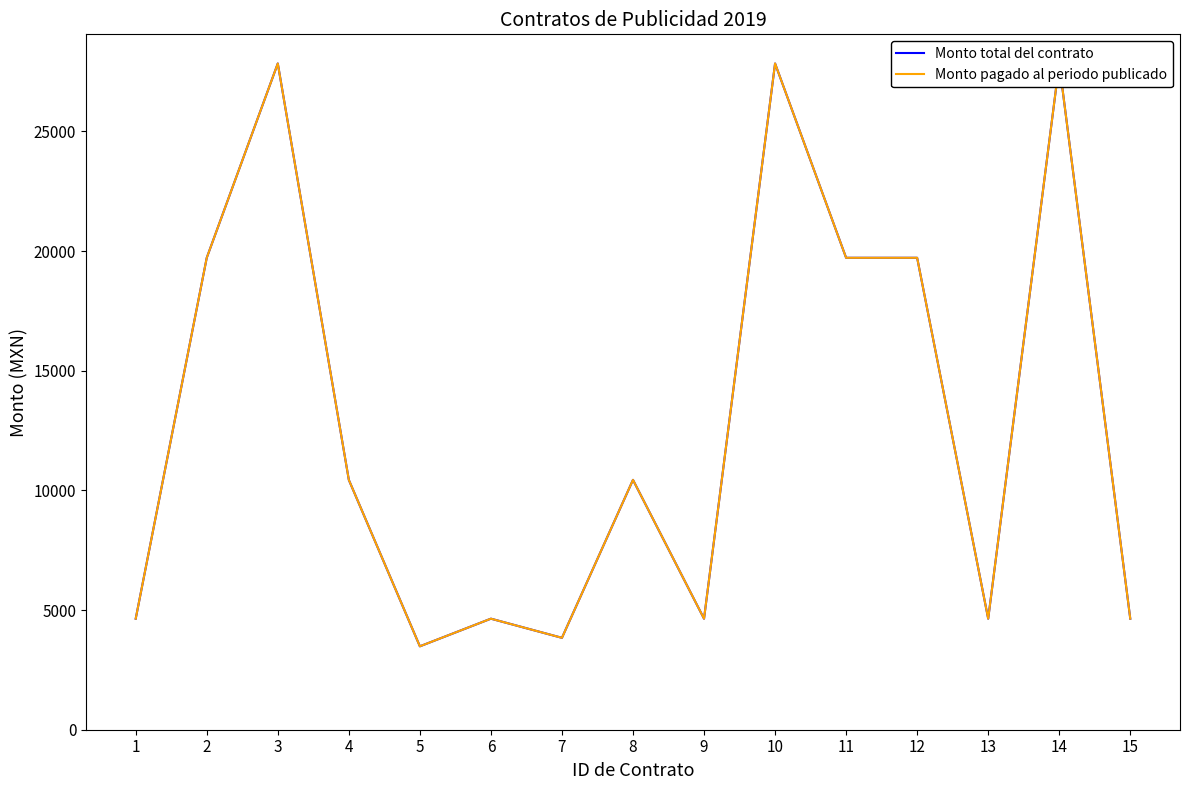

Reading left to right, extract all data points from this chart.

Monto total del contrato: 1=4640	2=19720	3=27840	4=10440	5=3485	6=4640	7=3840	8=10440	9=4640	10=27840	11=19720	12=19720	13=4640	14=27840	15=4640
Monto pagado al periodo publicado: 1=4640	2=19720	3=27840	4=10440	5=3485	6=4640	7=3840	8=10440	9=4640	10=27840	11=19720	12=19720	13=4640	14=27840	15=4640